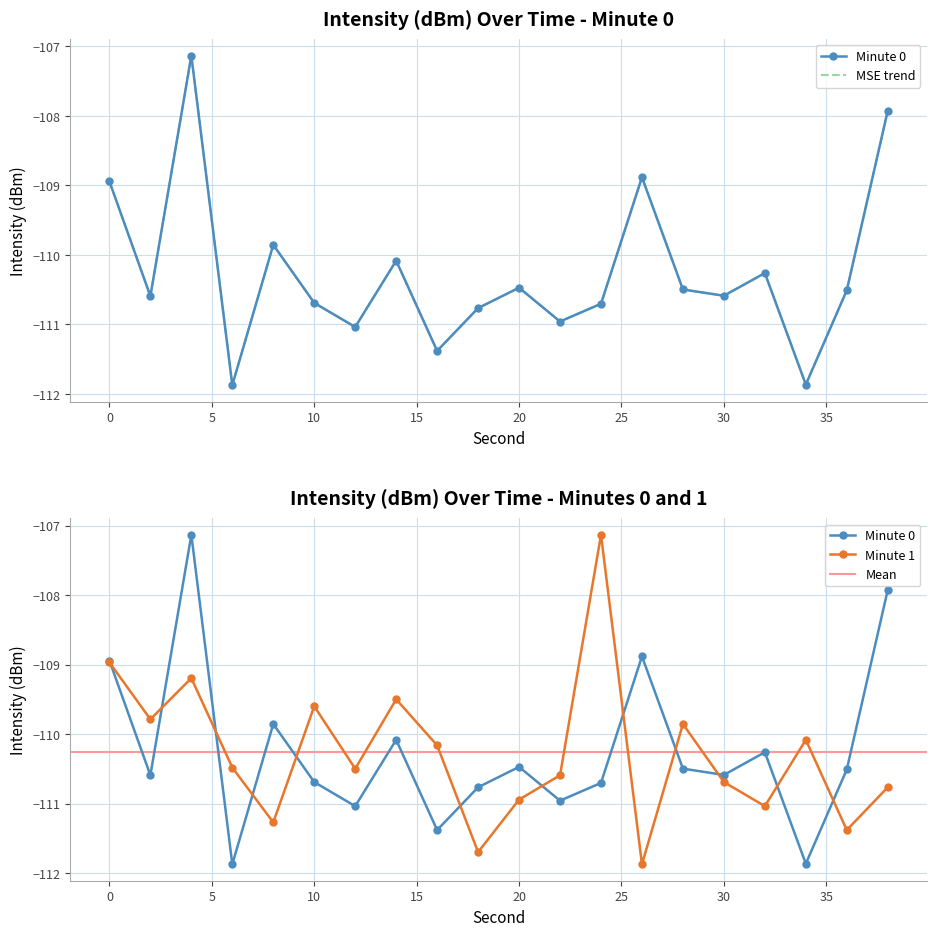

Reading left to right, transcribe all the data shown in this chart.

intensity(dBm): 0=-108.9	2=-110.6	4=-107.1	6=-111.9	8=-109.9	10=-110.7	12=-111.0	14=-110.1	16=-111.4	18=-110.8	20=-110.5	22=-111.0	24=-110.7	26=-108.9	28=-110.5	30=-110.6	32=-110.3	34=-111.9	36=-110.5	38=-107.9
intensity_min1: 0=-109.0	2=-109.8	4=-109.2	6=-110.5	8=-111.3	10=-109.6	12=-110.5	14=-109.5	16=-110.2	18=-111.7	20=-110.9	22=-110.6	24=-107.1	26=-111.9	28=-109.9	30=-110.7	32=-111.0	34=-110.1	36=-111.4	38=-110.8